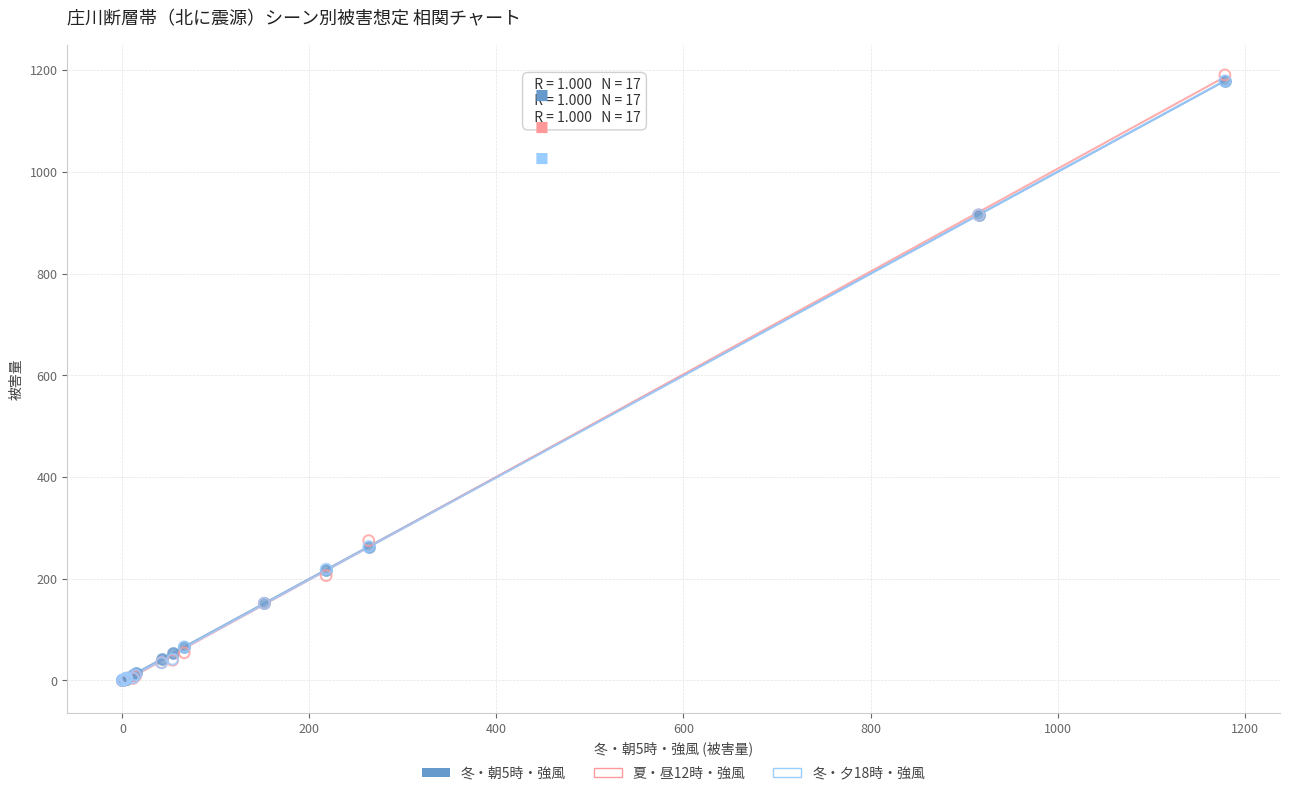

What are all the series names shown in the legend?

冬・朝5時・強風, 夏・昼12時・強風, 冬・夕18時・強風